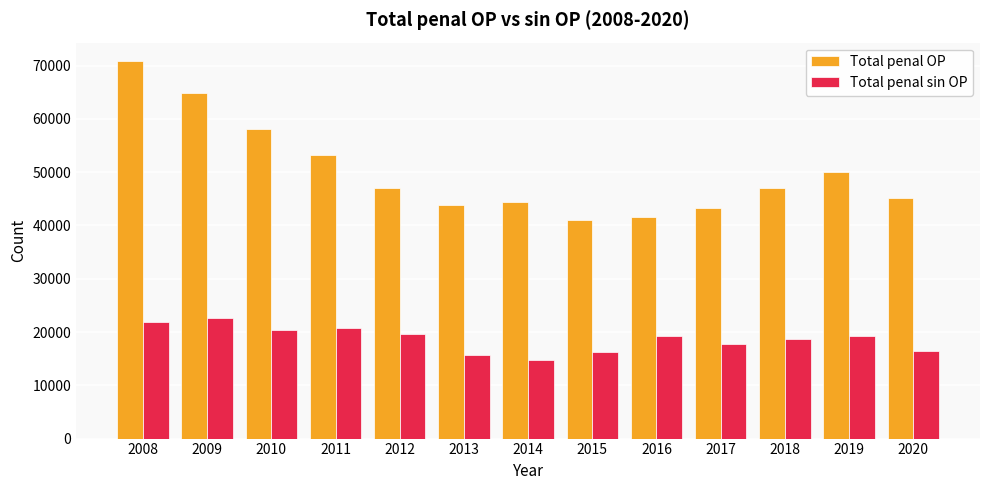

Which series has the largest range (max minus min)?

Total penal OP